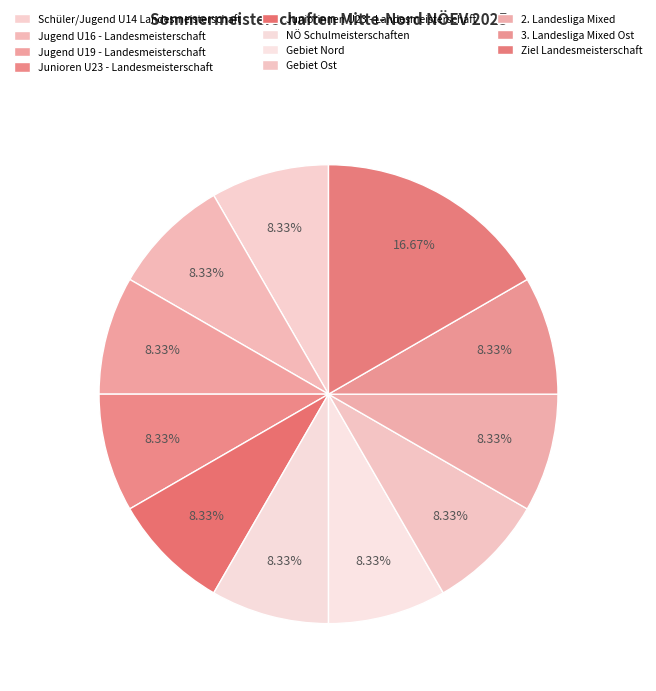

What is the ratio of the value at Jugend U16 - Landesmeisterschaft to the value at Ziel Landesmeisterschaft?

0.5